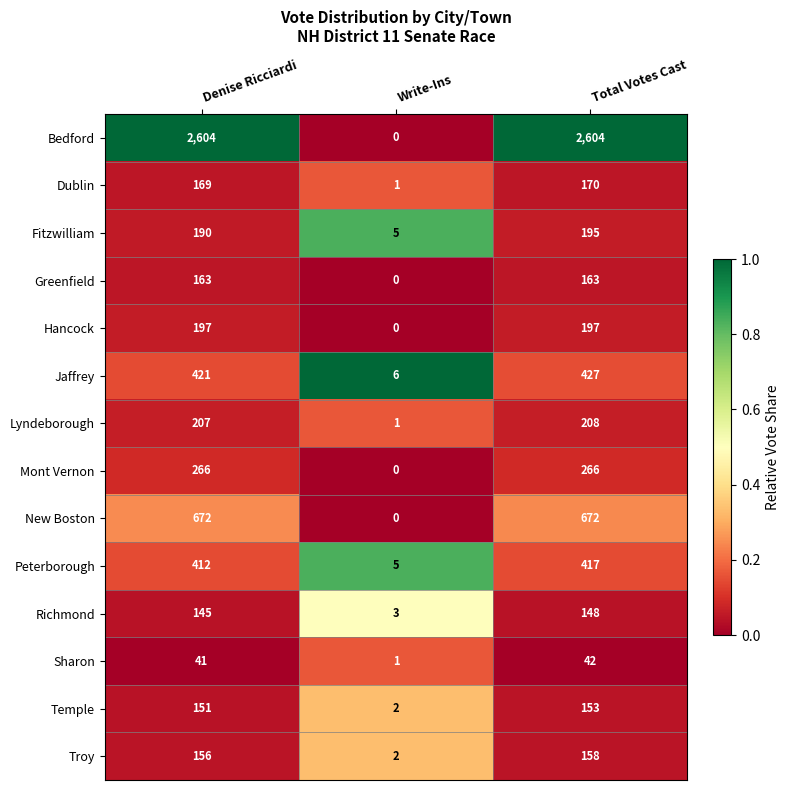

What is the maximum value shown in the chart?

2604